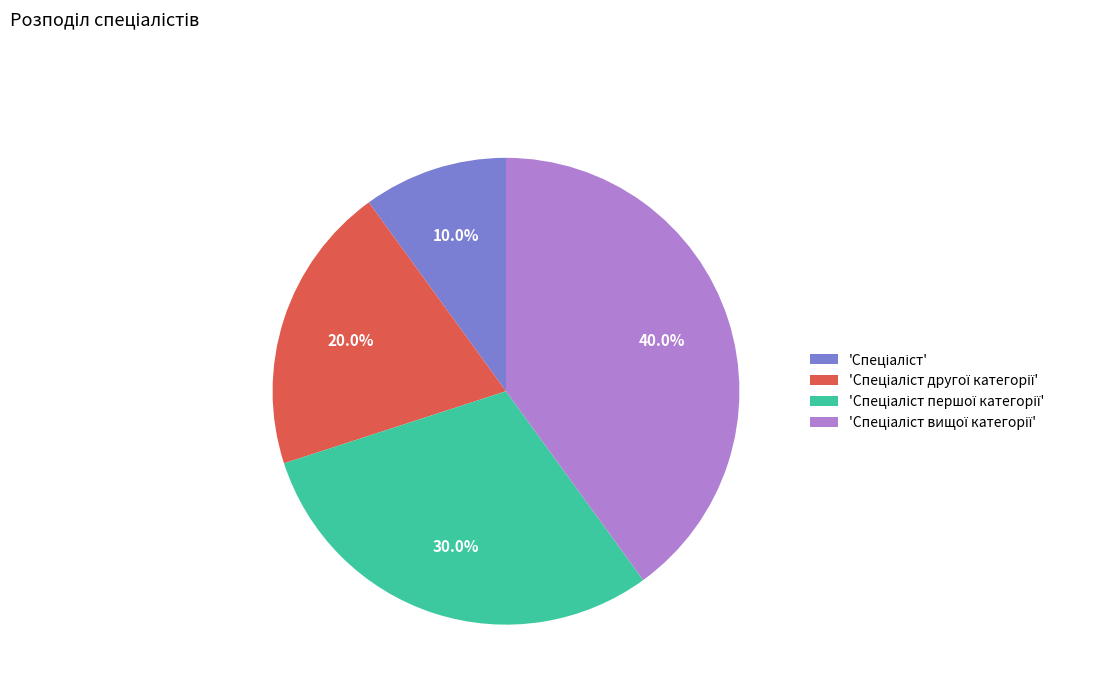

How many slices are in this pie chart?

4